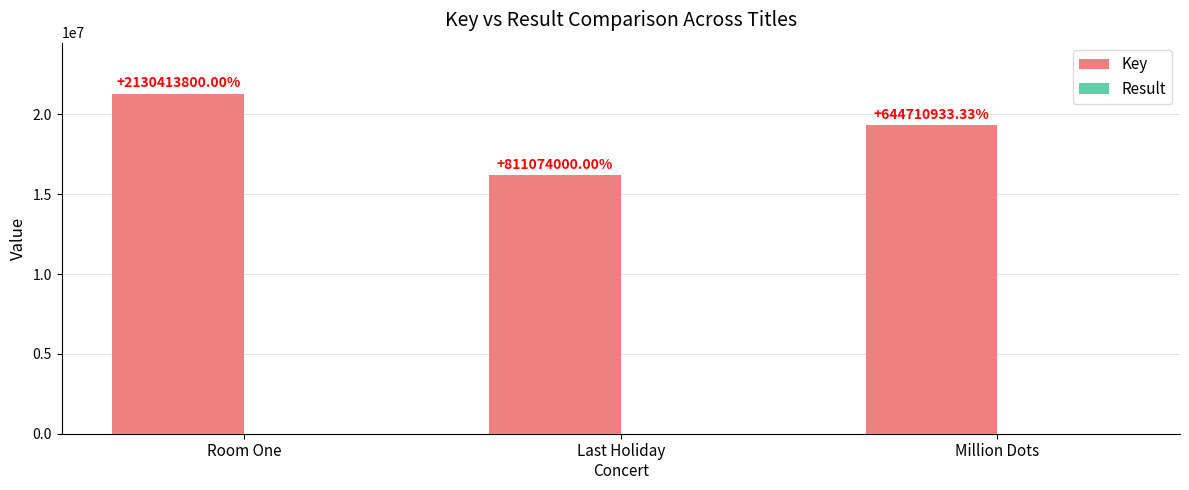

Reading left to right, transcribe all the data shown in this chart.

Key: Room One=21304139	Last Holiday
Concert=16221482	Million Dots=19341331
Result: Room One=1	Last Holiday
Concert=2	Million Dots=3